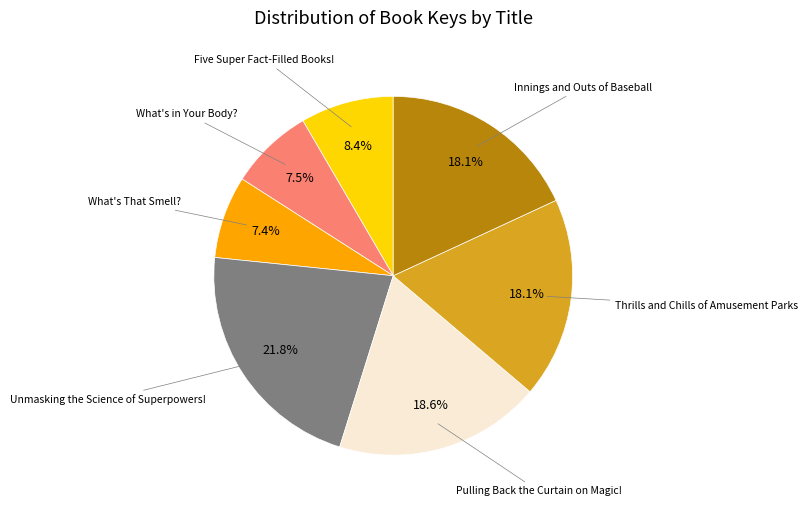

Is there a majority slice in this chart?

No